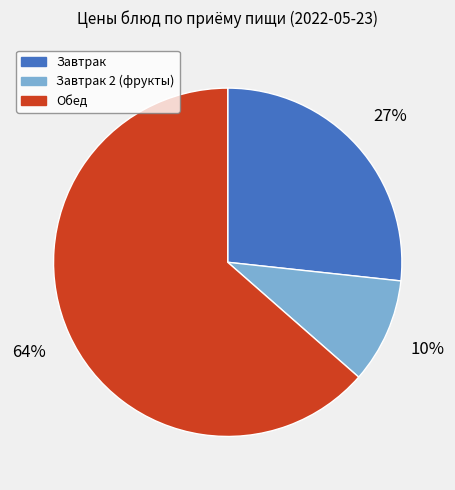

Which category has the smallest portion of the pie?

Завтрак 2 (фрукты)